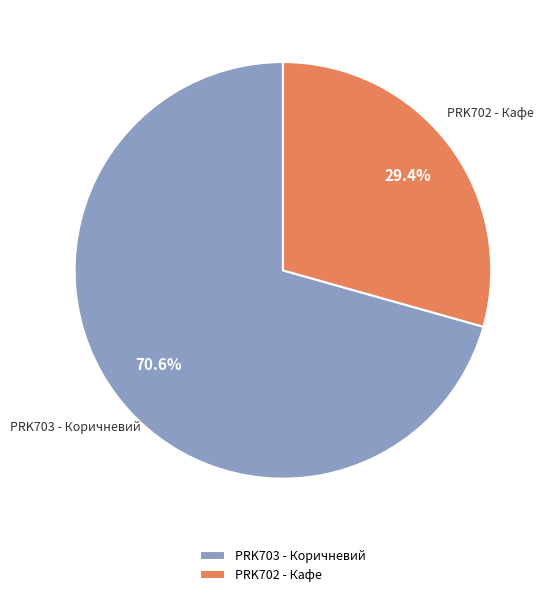

Is the sum of PRK703 - Коричневий and PRK702 - Кафе greater than half?

Yes